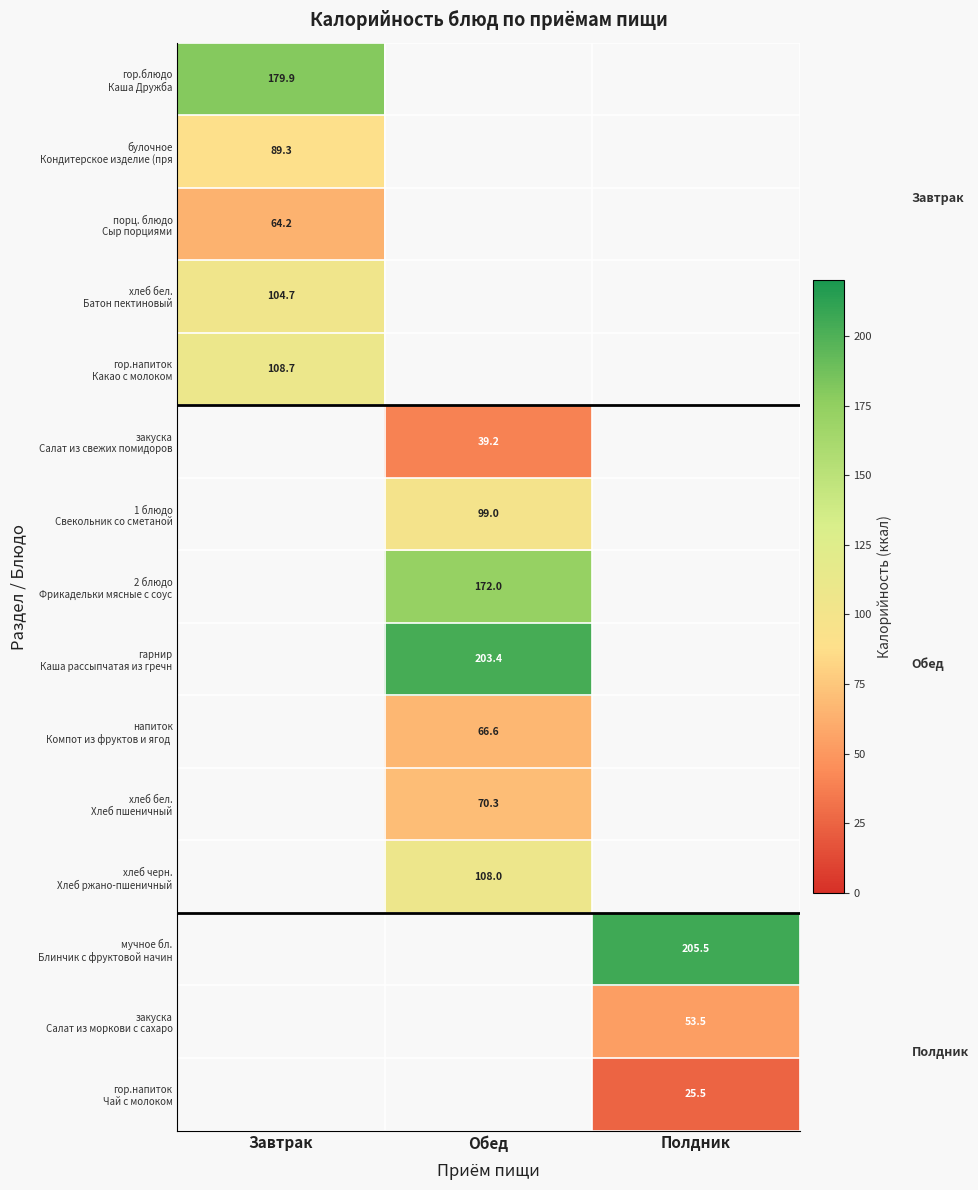

List the labels in order of закуска Салат из моркови с сахаро value, smallest first.

Завтрак, Обед, Полдник